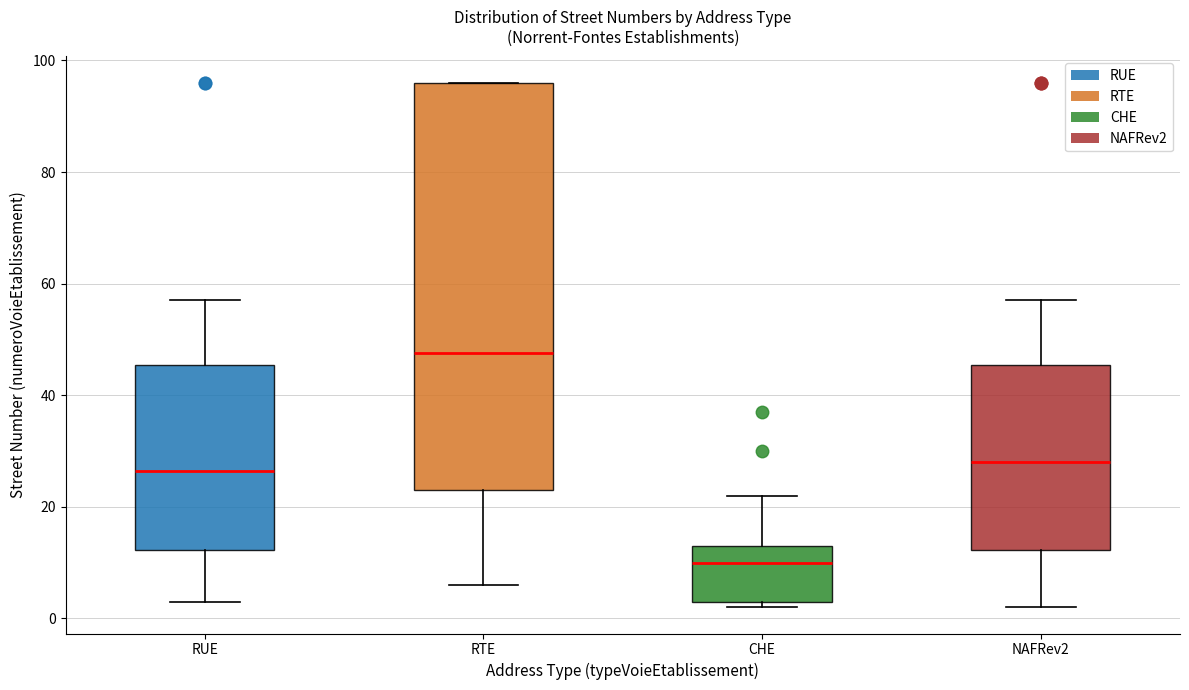

Which box has the highest median line?

RTE